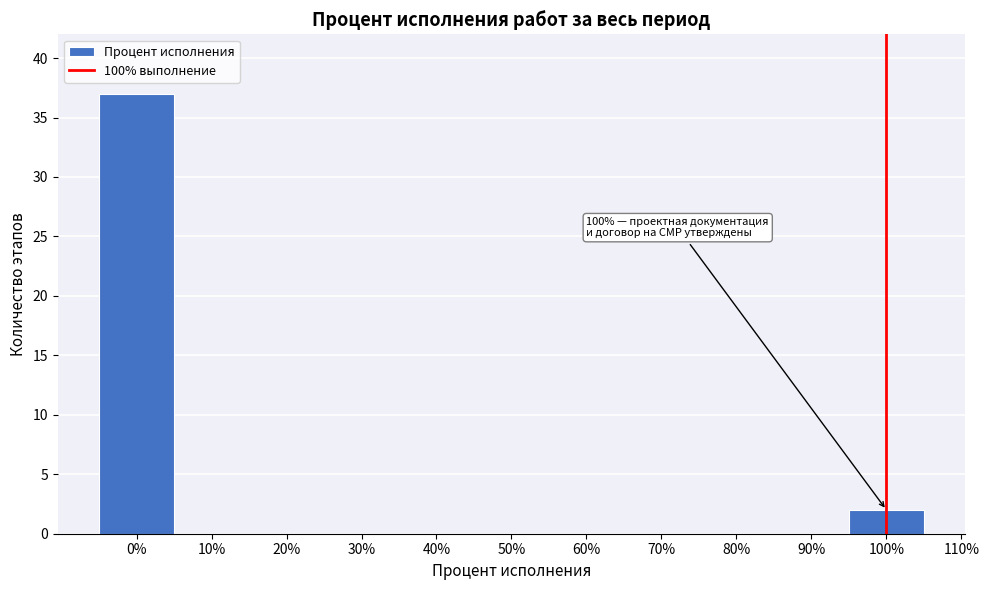

Which range on the x-axis has the tallest bar?

-5 to 5